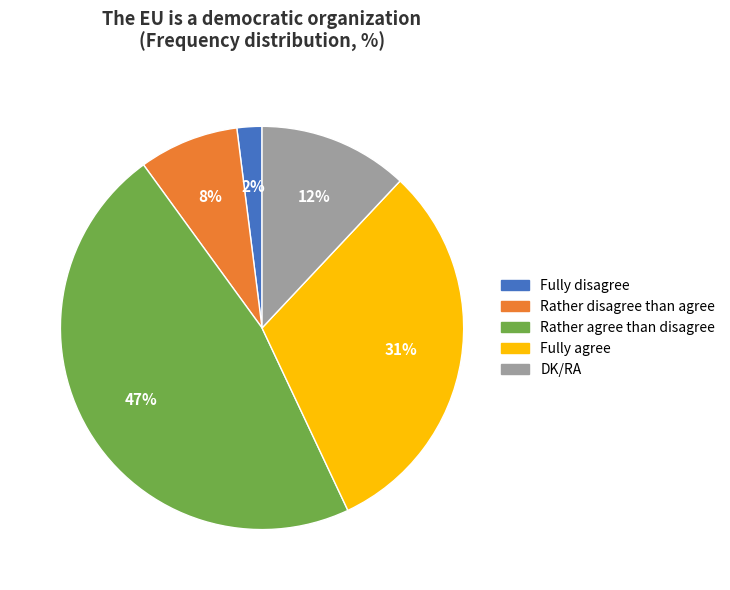

Approximately how many times larger is the value at Rather agree than disagree compared to Fully disagree?

23.5